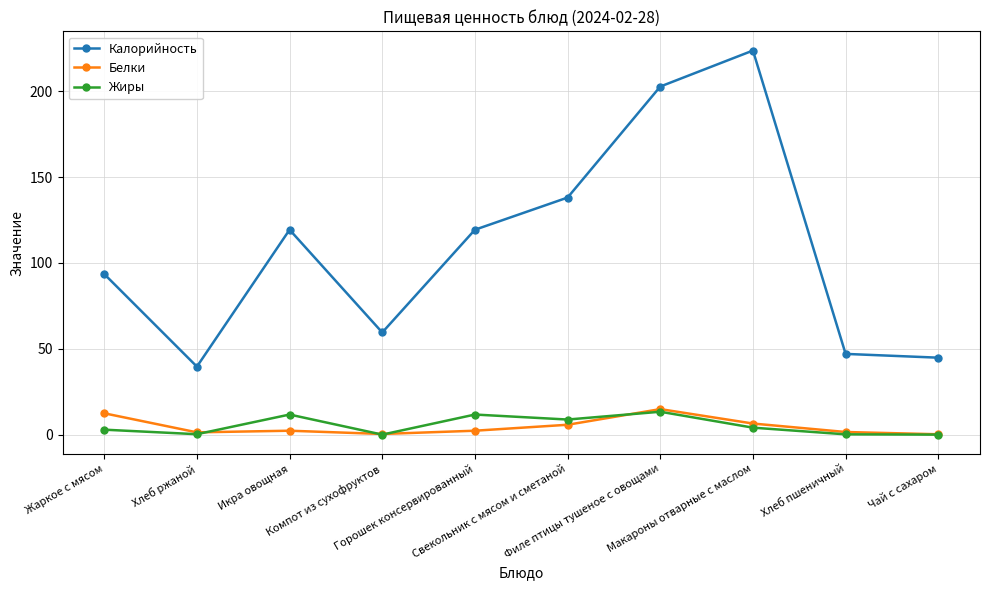

True or false: Калорийность and Жиры intersect in this chart.

False